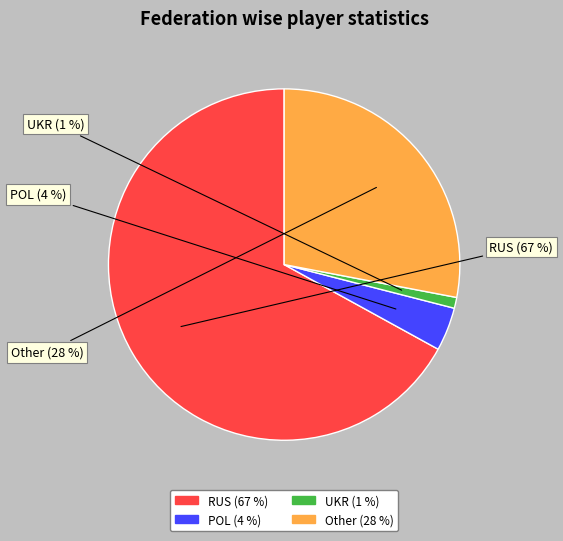

To the nearest percent, what portion does Other represent?

28%